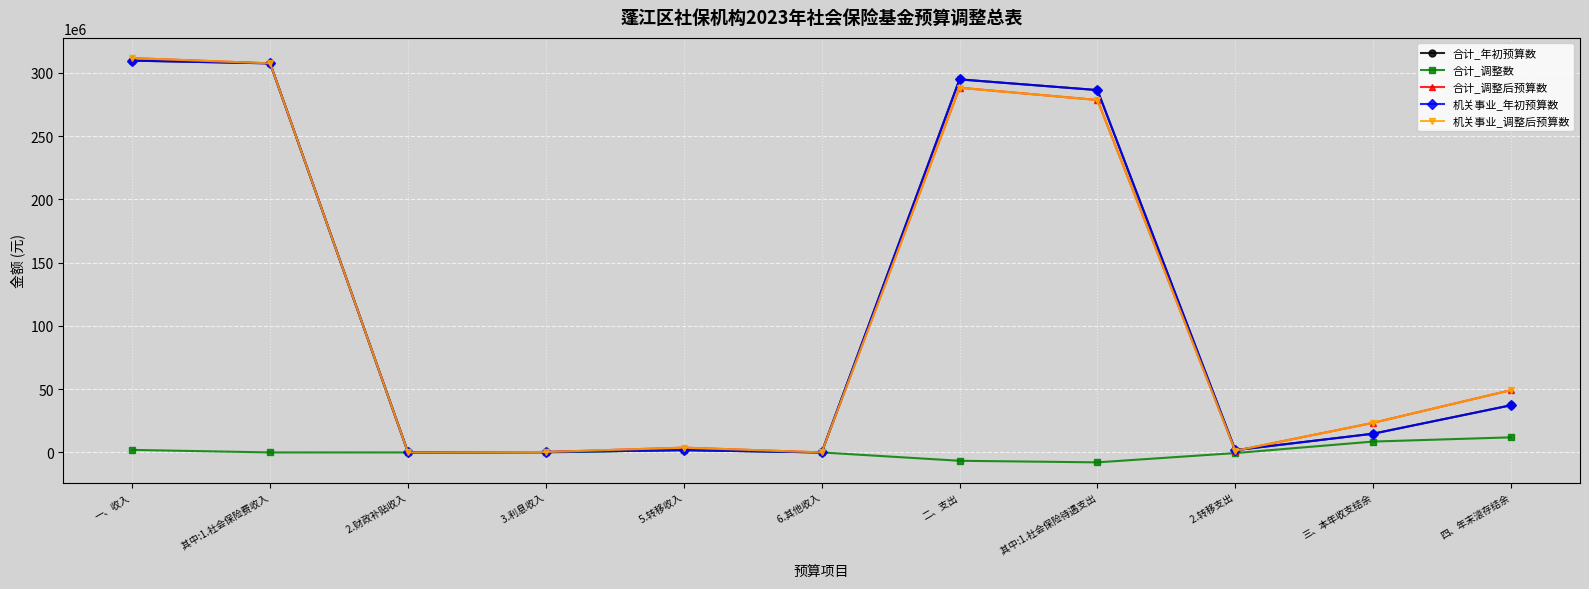

What is the sum of all 合计_调整数 values?

9598863.7